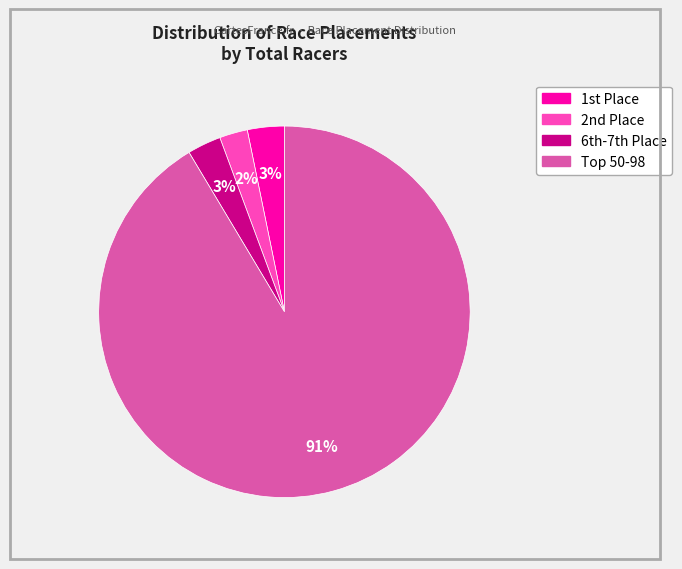

Is there any slice that represents more than half of the pie?

Yes